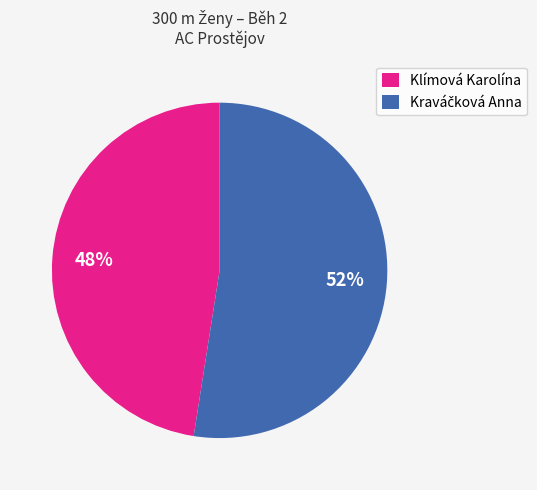

Is there any slice that represents more than half of the pie?

Yes